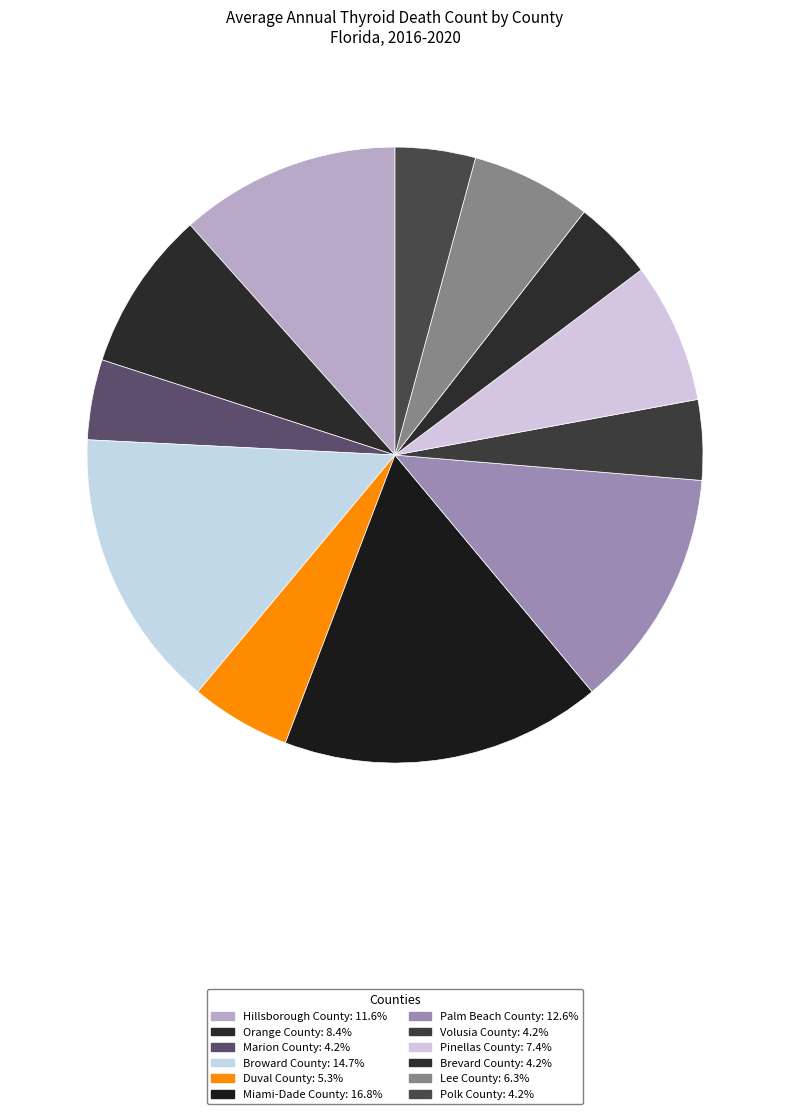

What is the ratio of the value at Palm Beach County to the value at Miami-Dade County?

0.8